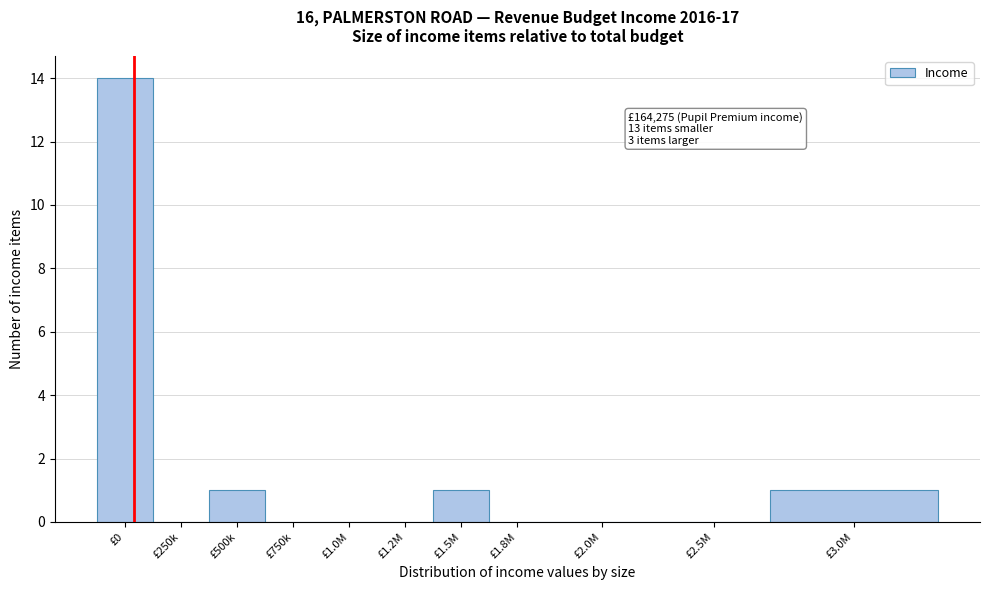

Reading left to right, extract all data points from this chart.

£0=14	£250k=0	£500k=1	£750k=0	£1.0M=0	£1.2M=0	£1.5M=1	£1.8M=0	£2.0M=0	£2.5M=0	£3.0M=1